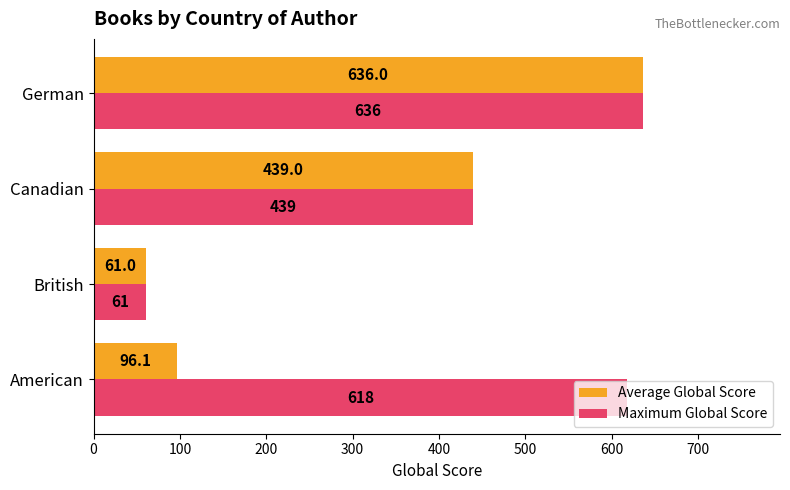

How many values in the Average Global Score series are below 439?

2